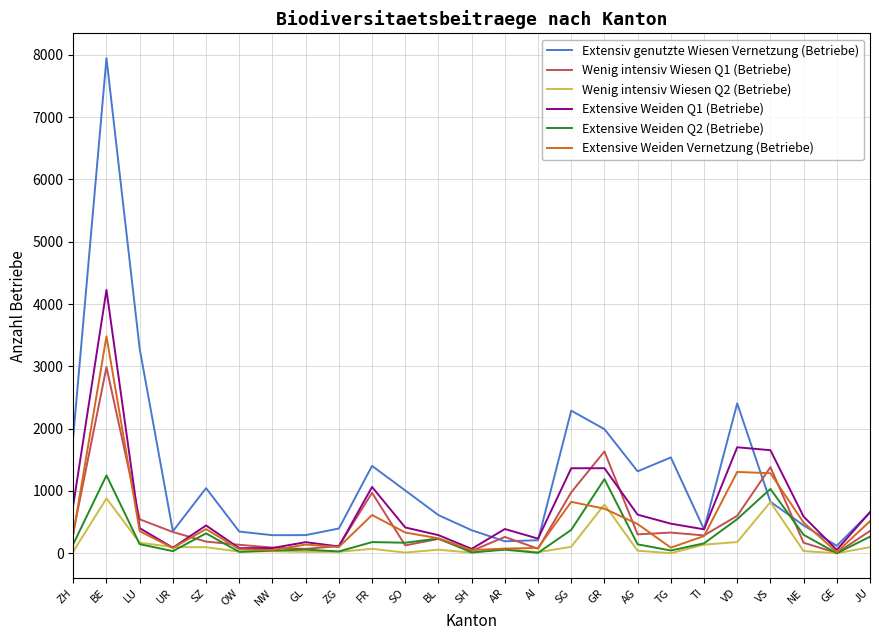

Between which two adjacent categories do Extensiv genutzte Wiesen Vernetzung (Betriebe) and Extensive Weiden Q2 (Betriebe) first intersect?

VD and VS